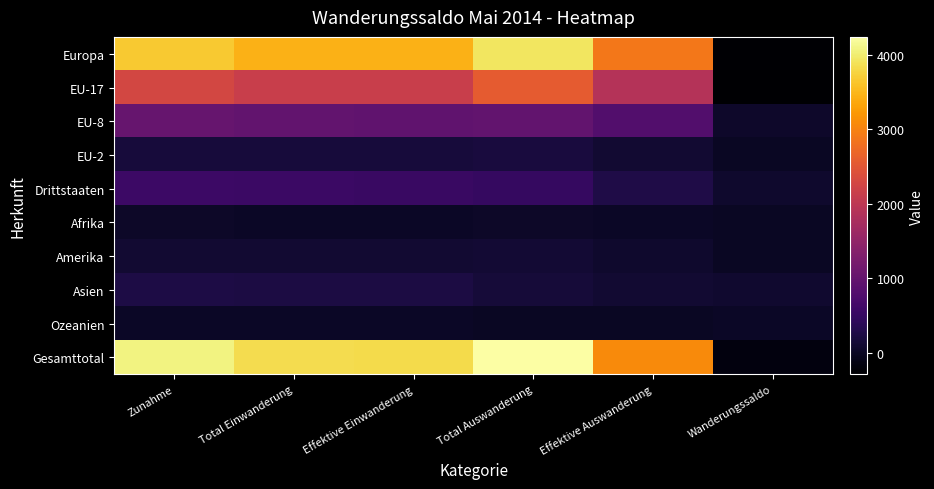

What is the smallest value displayed?

-292